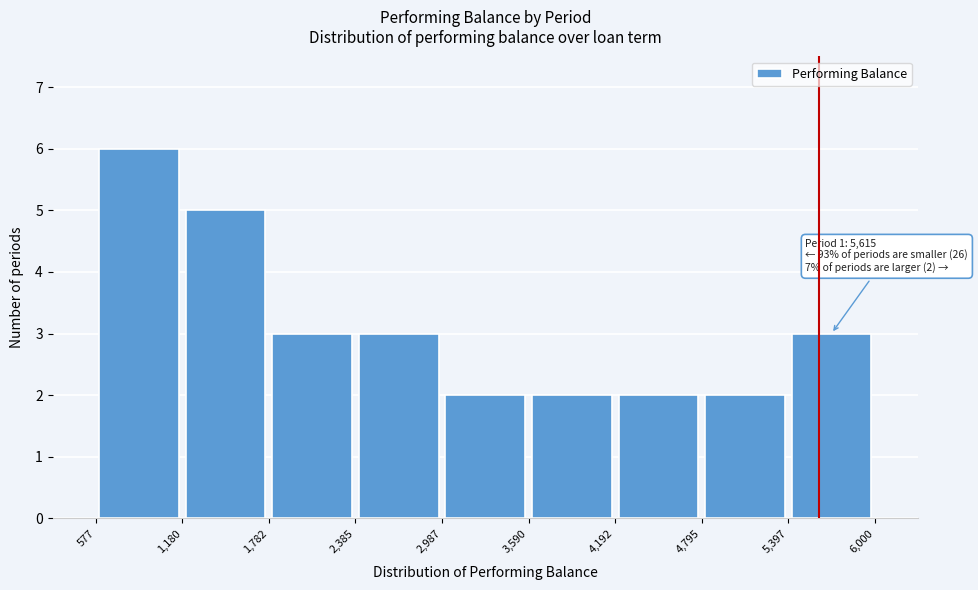

Which range on the x-axis has the tallest bar?

577 to 1,180